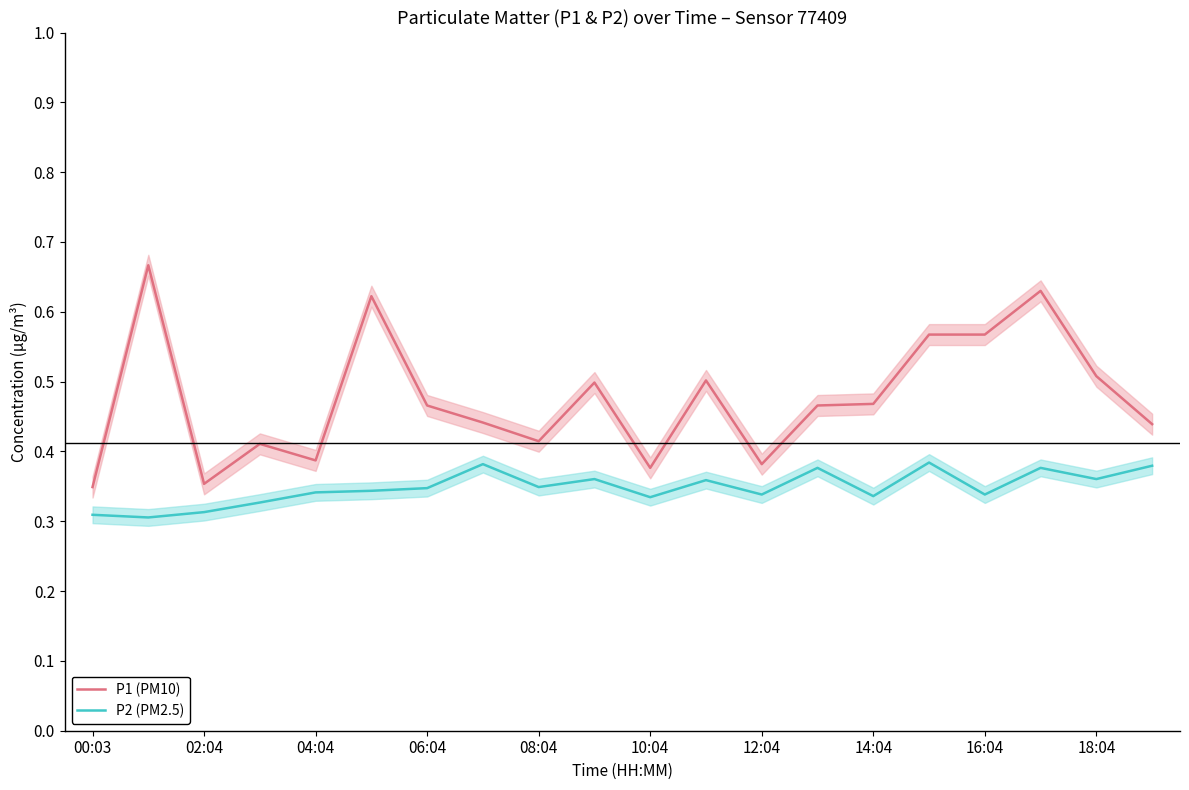

Count the number of categories in the chart.

20